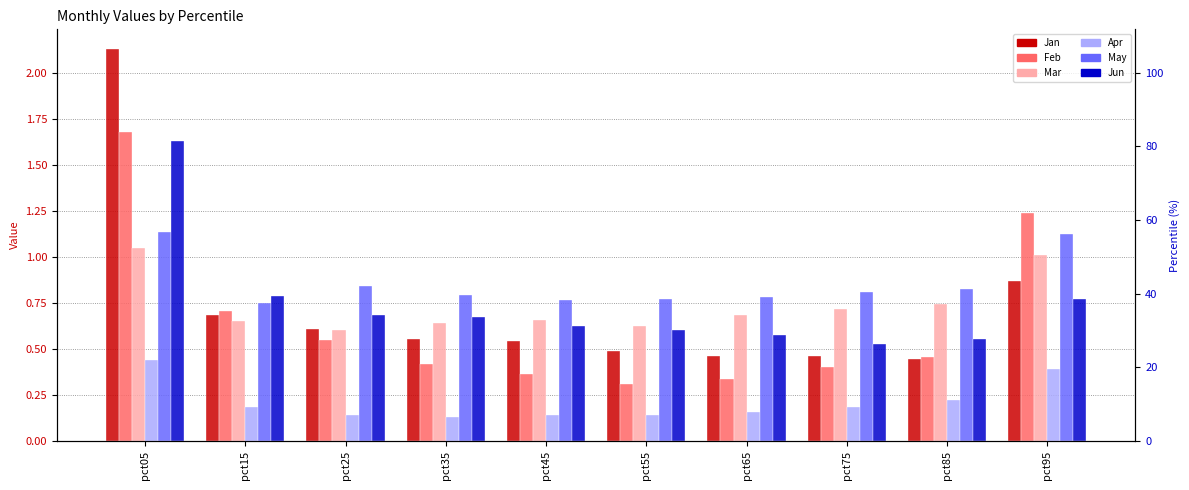

Which series has the widest spread of values?

Jan